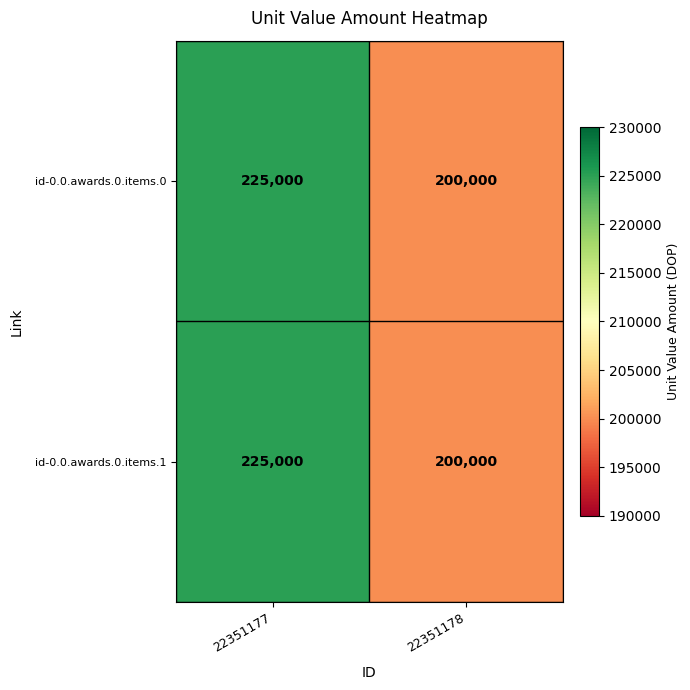

Which category has the highest value across all series?

22351177